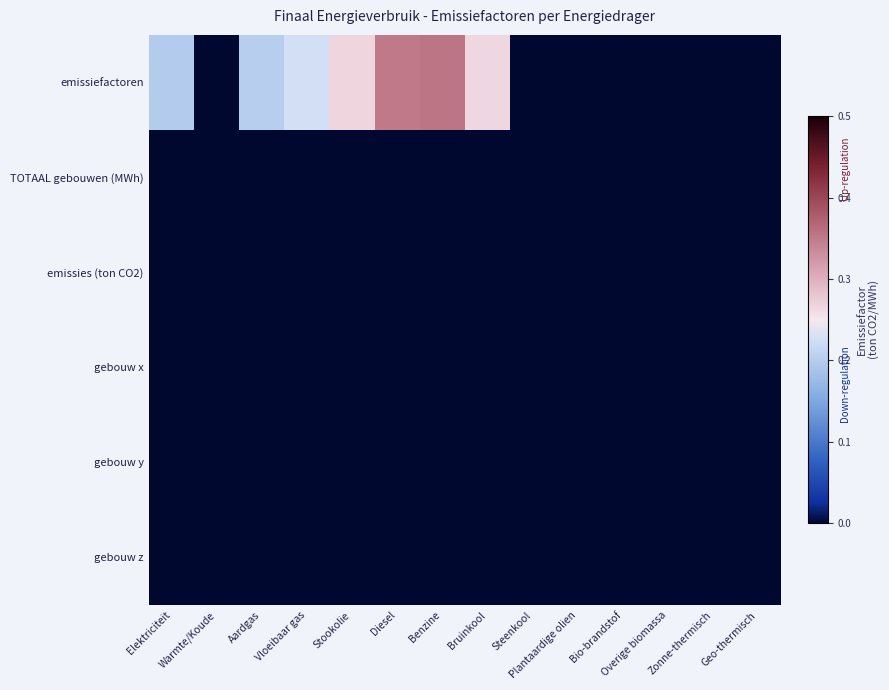

Reading right to left, extract all data points from this chart.

emissiefactoren: Geo-thermisch=0.0	Zonne-thermisch=0.0	Overige biomassa=0.0	Bio-brandstof=0.0	Plantaardige olien=0.0	Steenkool=0.0	Bruinkool=0.3	Benzine=0.4	Diesel=0.4	Stookolie=0.3	Vloeibaar gas=0.2	Aardgas=0.2	Warmte/Koude=0.0	Elektriciteit=0.2
TOTAAL gebouwen (MWh): Geo-thermisch=0.0	Zonne-thermisch=0.0	Overige biomassa=0.0	Bio-brandstof=0.0	Plantaardige olien=0.0	Steenkool=0.0	Bruinkool=0.0	Benzine=0.0	Diesel=0.0	Stookolie=0.0	Vloeibaar gas=0.0	Aardgas=0.0	Warmte/Koude=0.0	Elektriciteit=0.0
emissies (ton CO2): Geo-thermisch=0.0	Zonne-thermisch=0.0	Overige biomassa=0.0	Bio-brandstof=0.0	Plantaardige olien=0.0	Steenkool=0.0	Bruinkool=0.0	Benzine=0.0	Diesel=0.0	Stookolie=0.0	Vloeibaar gas=0.0	Aardgas=0.0	Warmte/Koude=0.0	Elektriciteit=0.0
gebouw x: Geo-thermisch=0.0	Zonne-thermisch=0.0	Overige biomassa=0.0	Bio-brandstof=0.0	Plantaardige olien=0.0	Steenkool=0.0	Bruinkool=0.0	Benzine=0.0	Diesel=0.0	Stookolie=0.0	Vloeibaar gas=0.0	Aardgas=0.0	Warmte/Koude=0.0	Elektriciteit=0.0
gebouw y: Geo-thermisch=0.0	Zonne-thermisch=0.0	Overige biomassa=0.0	Bio-brandstof=0.0	Plantaardige olien=0.0	Steenkool=0.0	Bruinkool=0.0	Benzine=0.0	Diesel=0.0	Stookolie=0.0	Vloeibaar gas=0.0	Aardgas=0.0	Warmte/Koude=0.0	Elektriciteit=0.0
gebouw z: Geo-thermisch=0.0	Zonne-thermisch=0.0	Overige biomassa=0.0	Bio-brandstof=0.0	Plantaardige olien=0.0	Steenkool=0.0	Bruinkool=0.0	Benzine=0.0	Diesel=0.0	Stookolie=0.0	Vloeibaar gas=0.0	Aardgas=0.0	Warmte/Koude=0.0	Elektriciteit=0.0